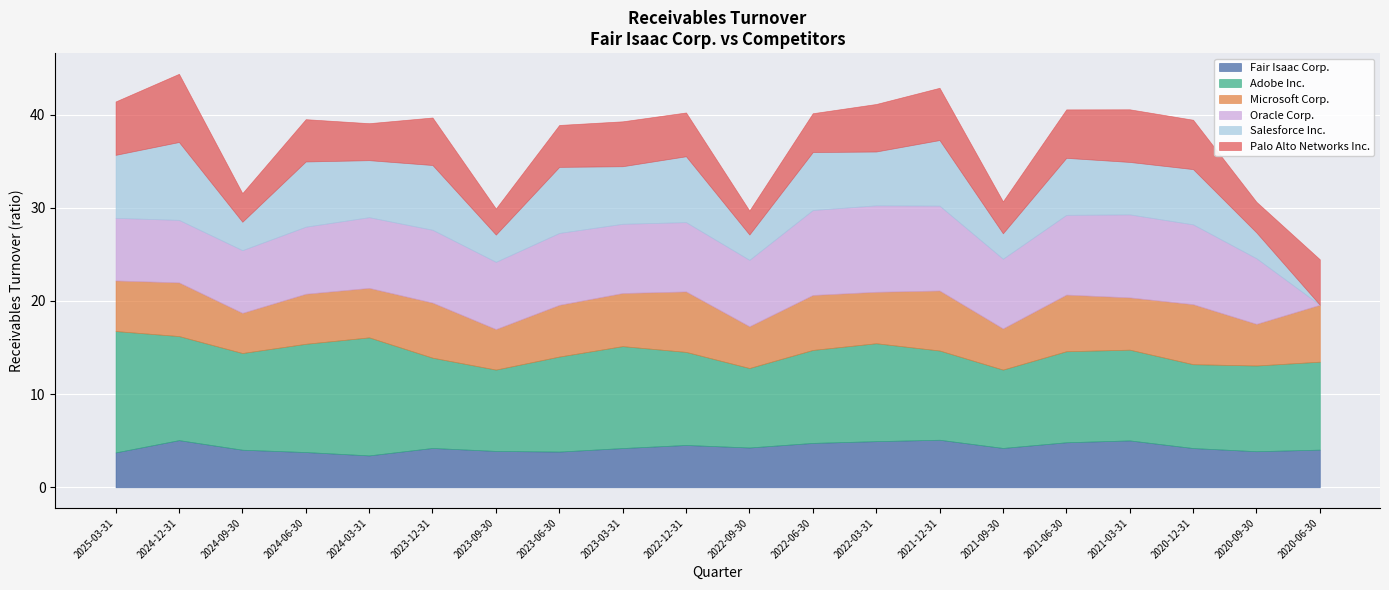

How many times do Microsoft Corp. and Salesforce Inc. cross each other?

9